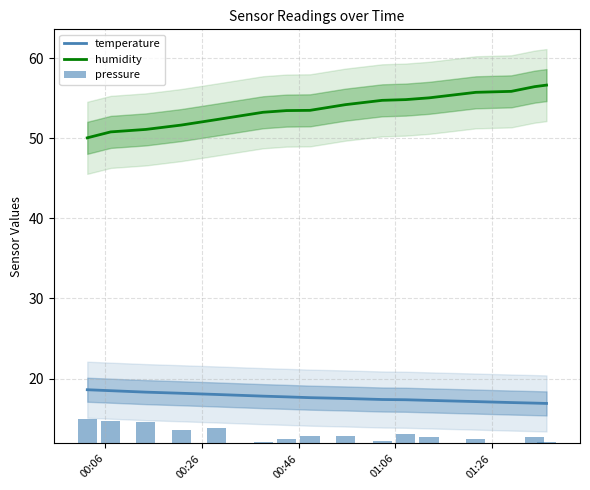

True or false: temperature and humidity intersect in this chart.

False